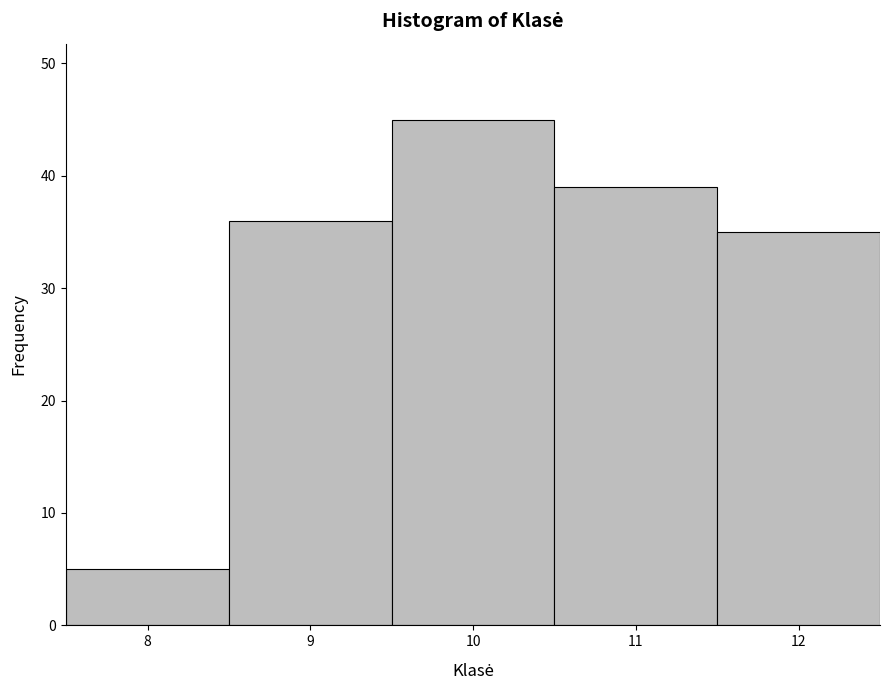

Reading left to right, list every bar in this chart as the range it spans on the x-axis followed by its height. The values are not printed on the chart, so give them approximately, as read against the axis.

7.5 to 8.5: 5
8.5 to 9.5: 36
9.5 to 10.5: 45
10.5 to 11.5: 39
11.5 to 12.5: 35